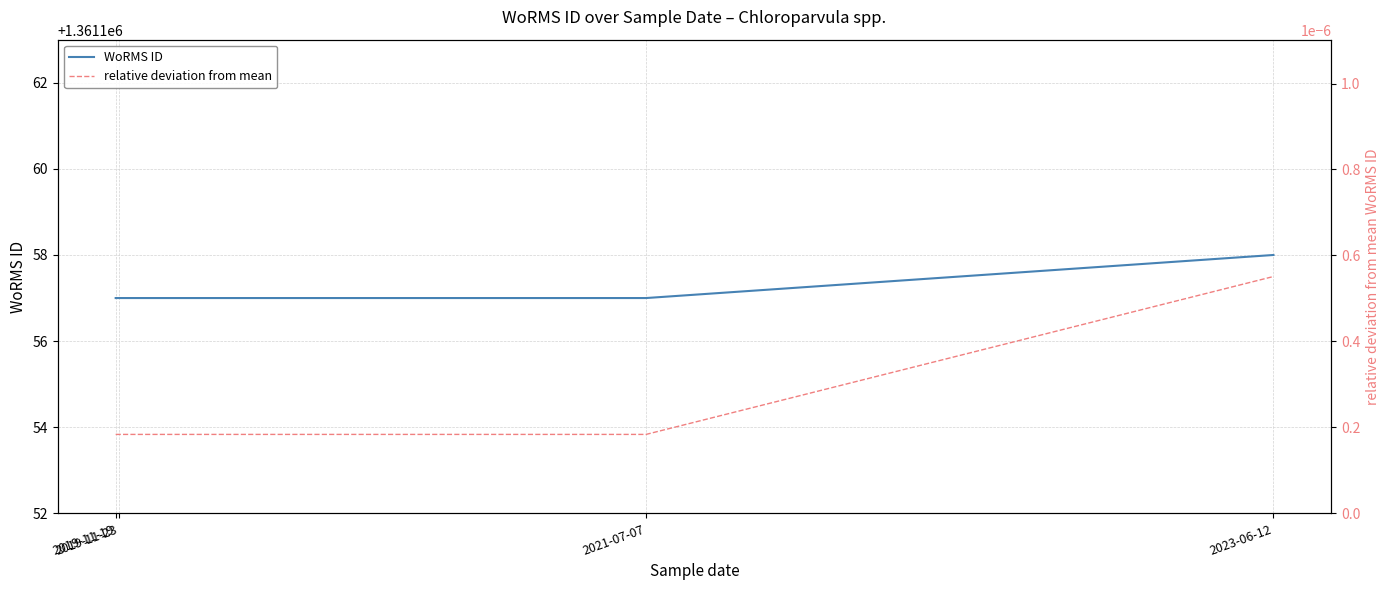

The value of WoRMS ID at 2021-07-07 is 1361157.0. True or false?

True